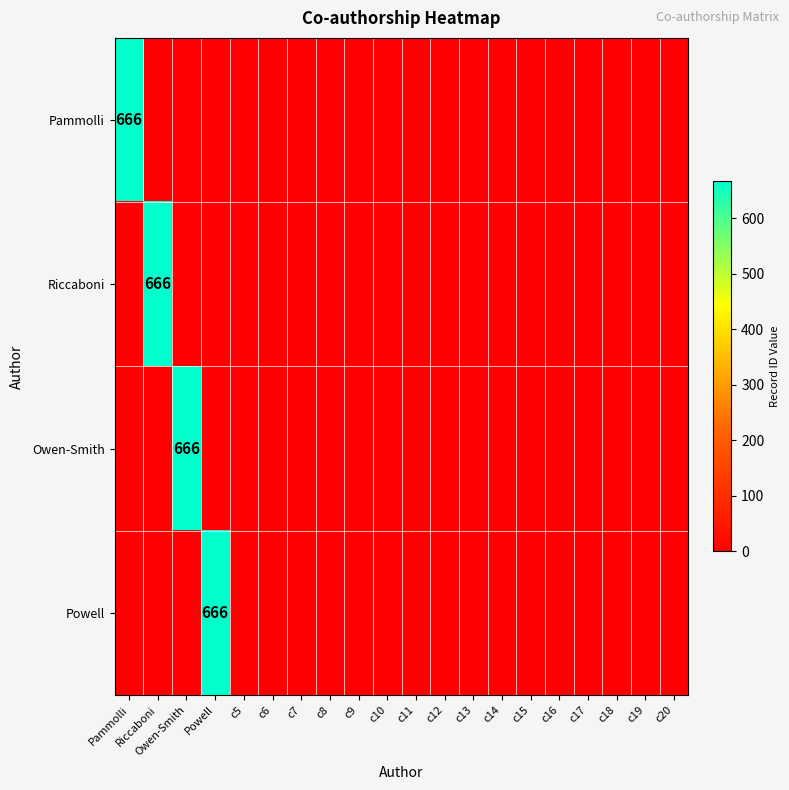

True or false: Pammolli has a value of 666 at Pammolli.

True